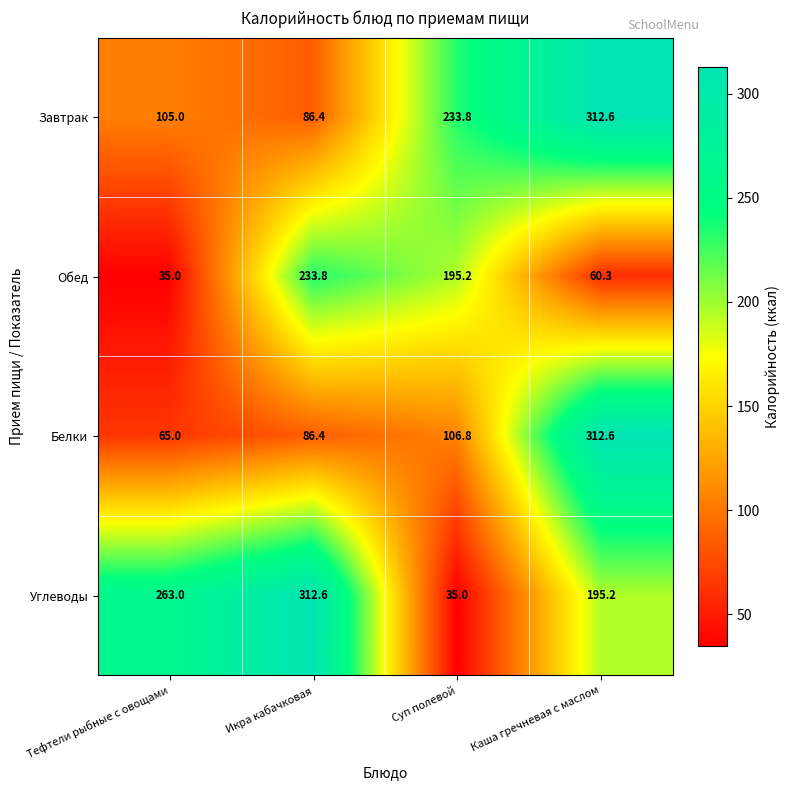

What is the highest value of the Белки series?

312.6